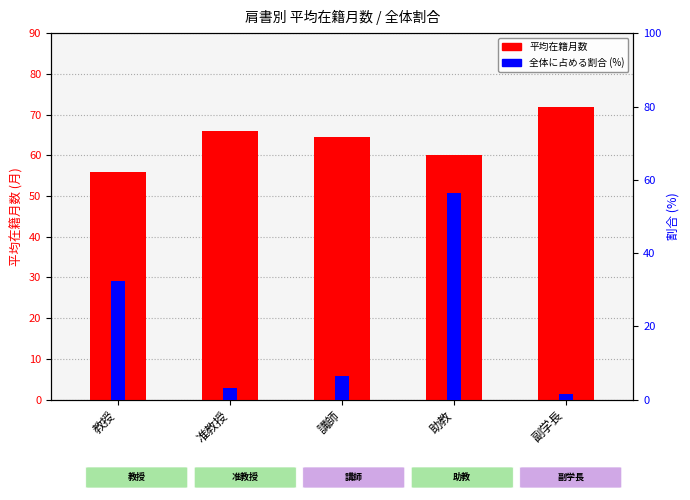

What is the approximate value of 平均在籍月数 at 副学長?

72.0